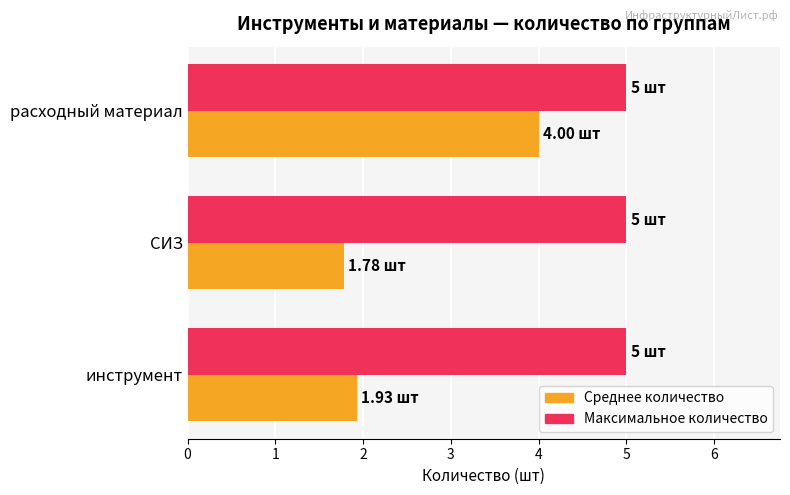

What is the sum of the Максимальное количество values at СИЗ and инструмент?

10.0